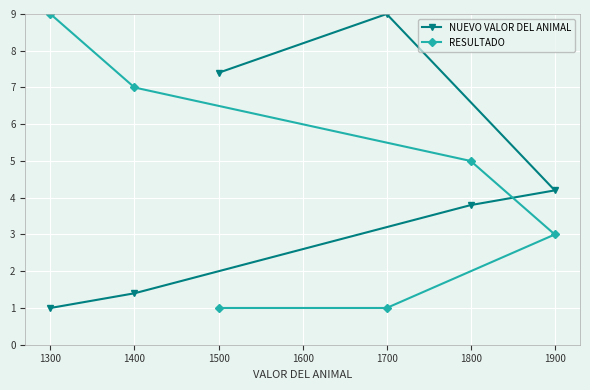

What is the spread (max minus min) of values at 1400?

5.6